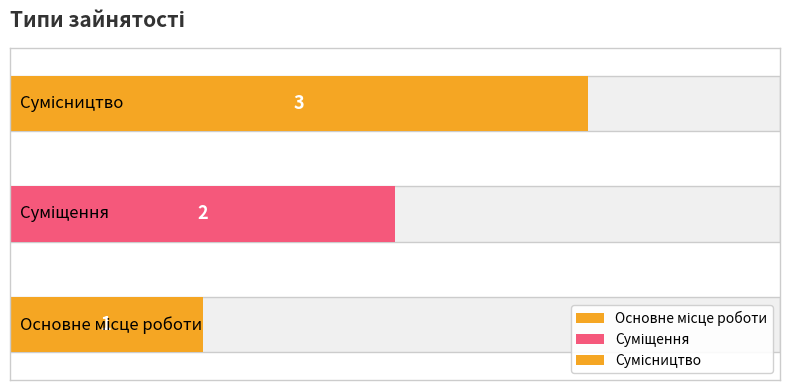

Count the values in the range 1 to 3.

3